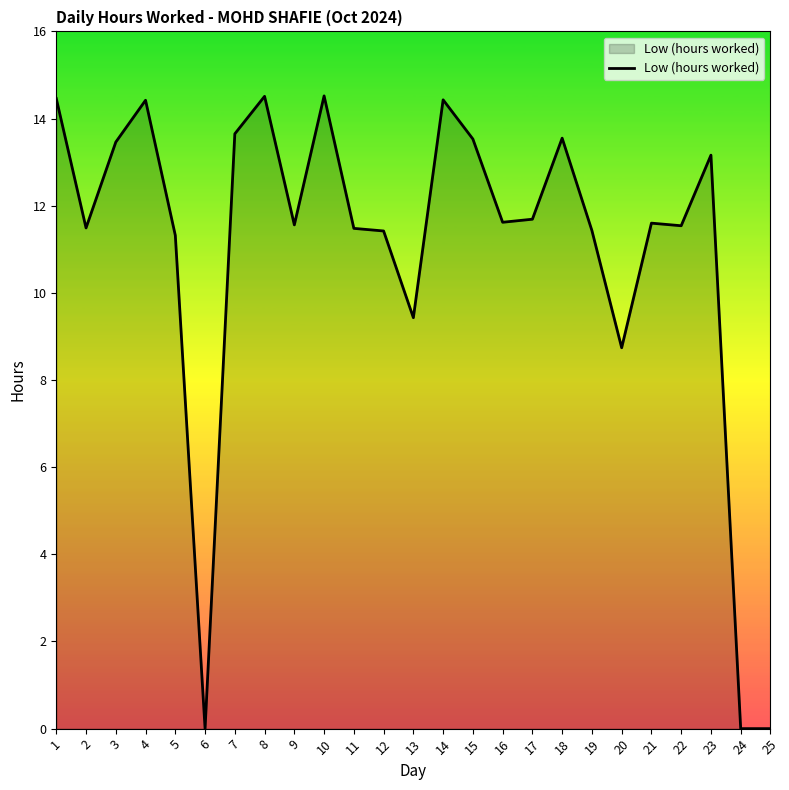

What is the maximum value shown in the chart?

14.5